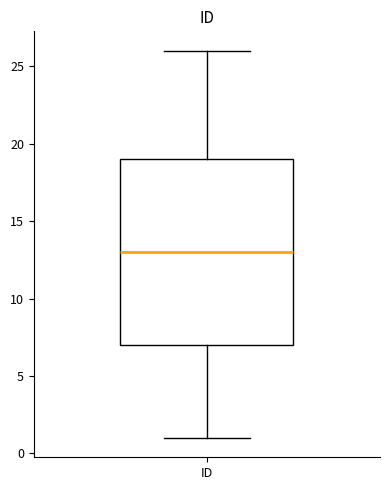

Transcribe this box plot: give where the median line is, the range the box spans, and where the two whiskers end, as read against the y-axis. The values are not printed on the chart, so give them approximately, as read against the axis.

median 13, box 7 to 19, whiskers 1 to 26